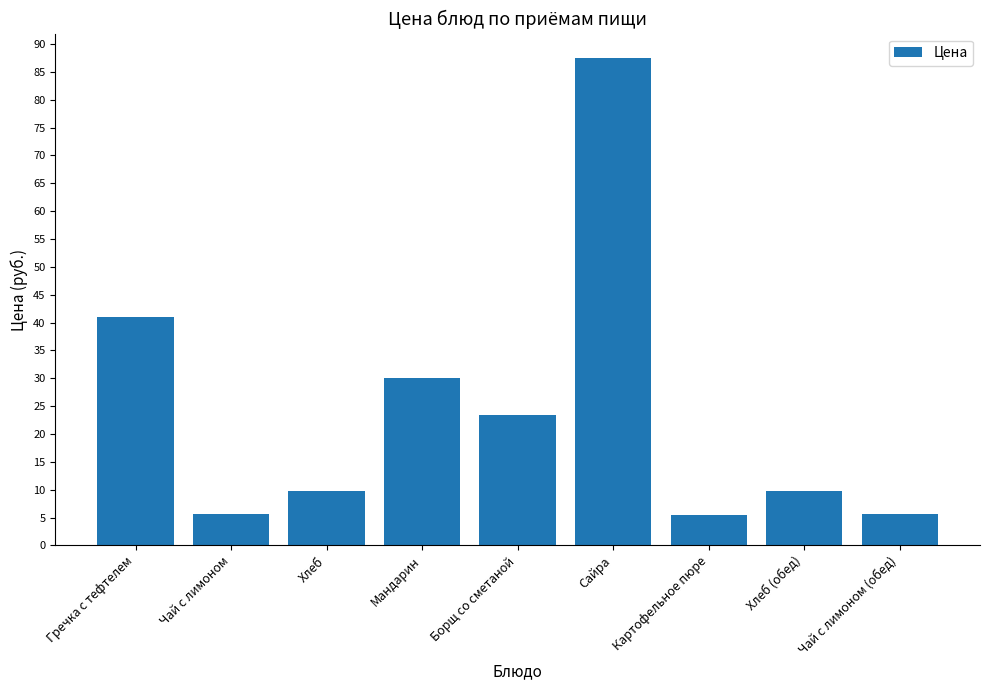

At which label is the value closest to 46?

Гречка с тефтелем